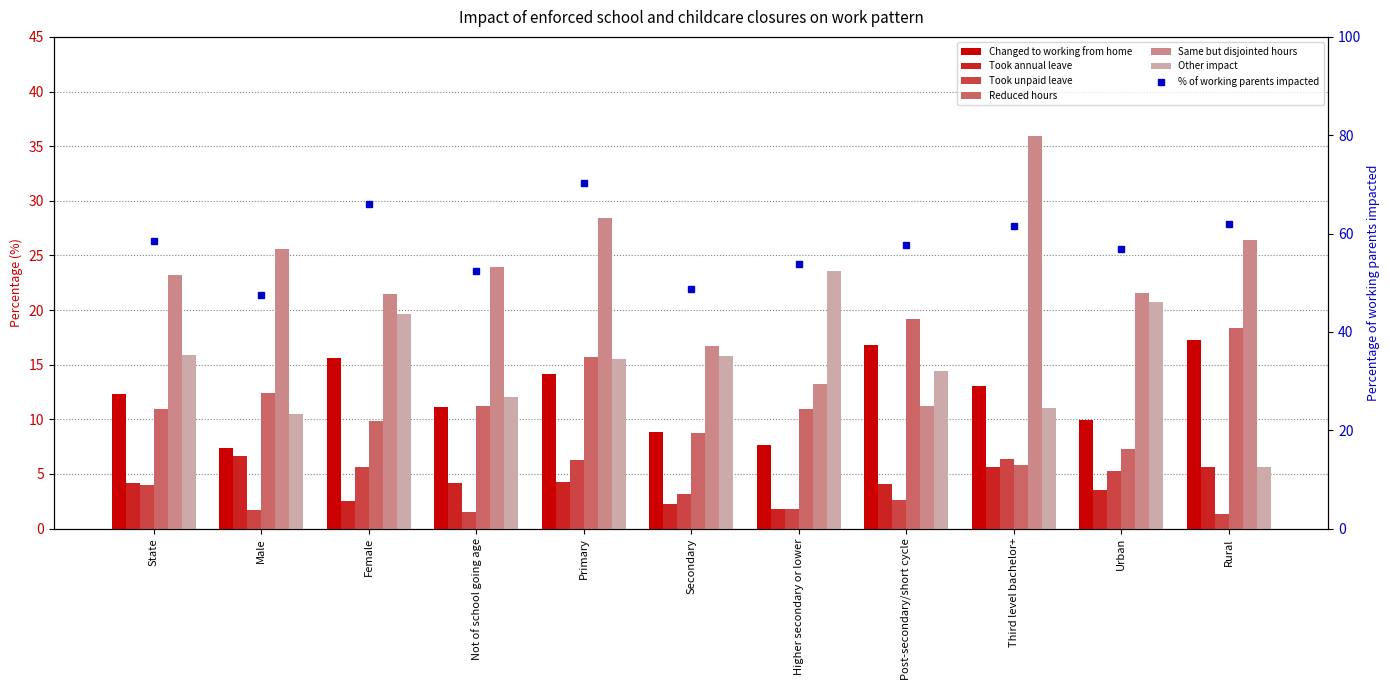

The Same but disjointed hours series shows 16.7 at Secondary. True or false?

True